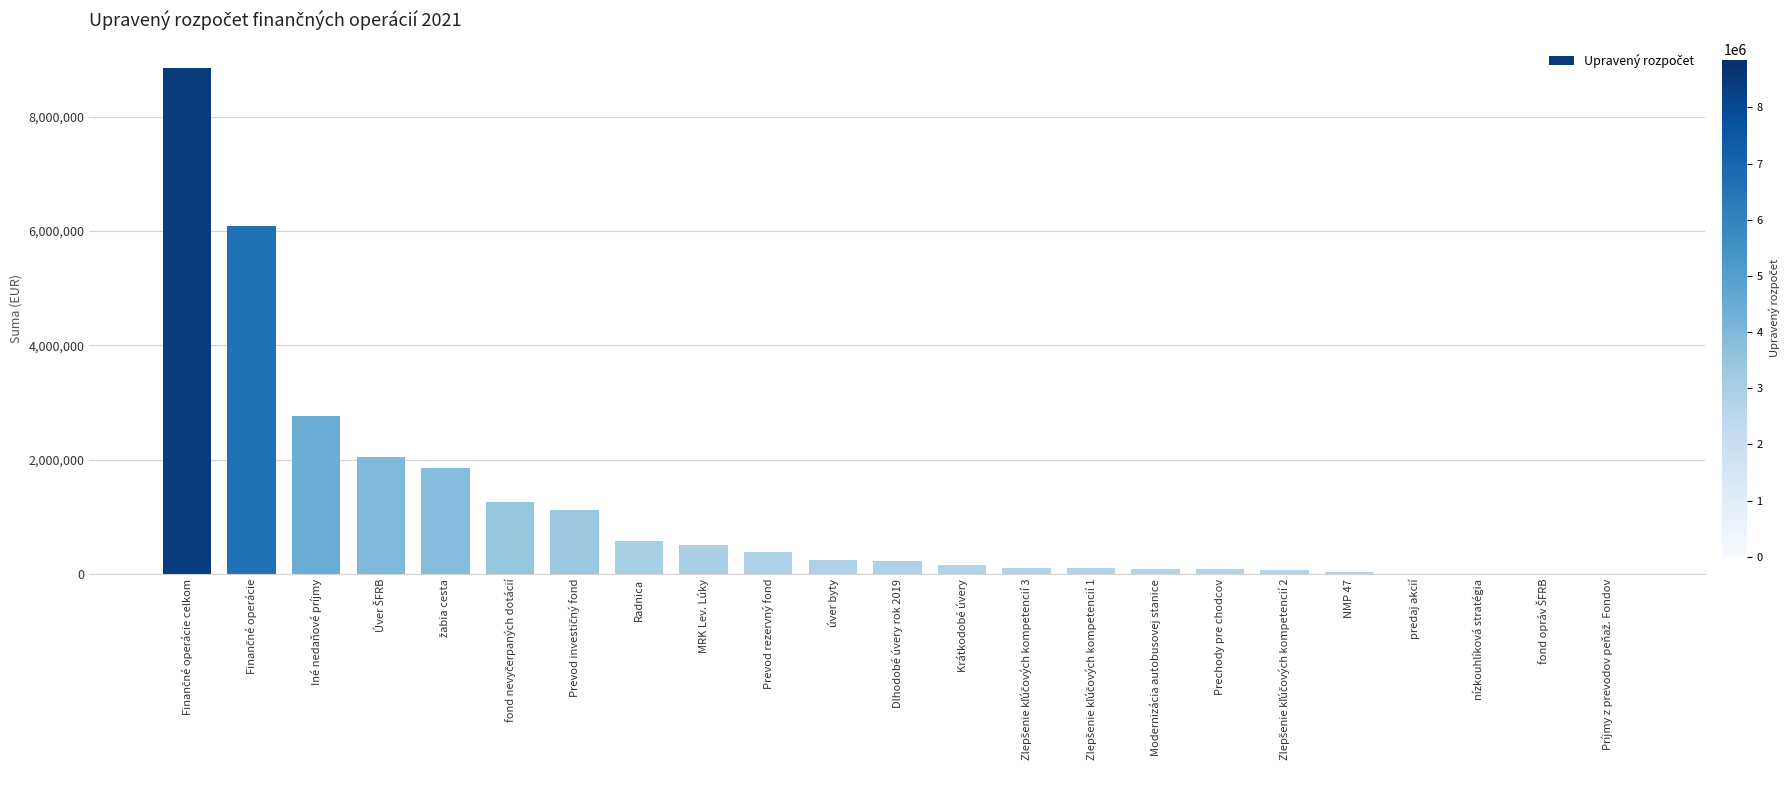

The chart shows a value of 160239 at Krátkodobé úvery. True or false?

True